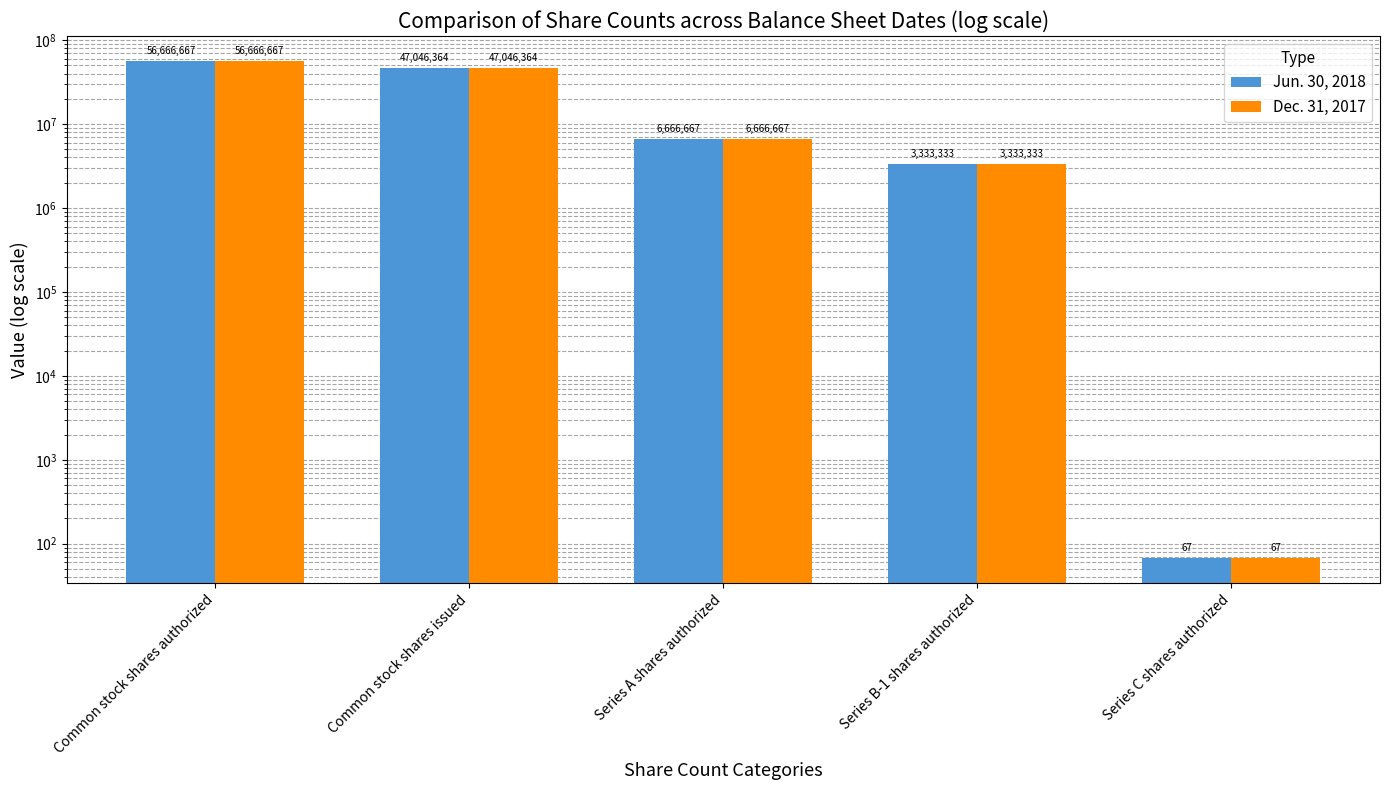

True or false: Dec. 31, 2017 has a value of 3333333 at Series B-1 shares authorized.

True